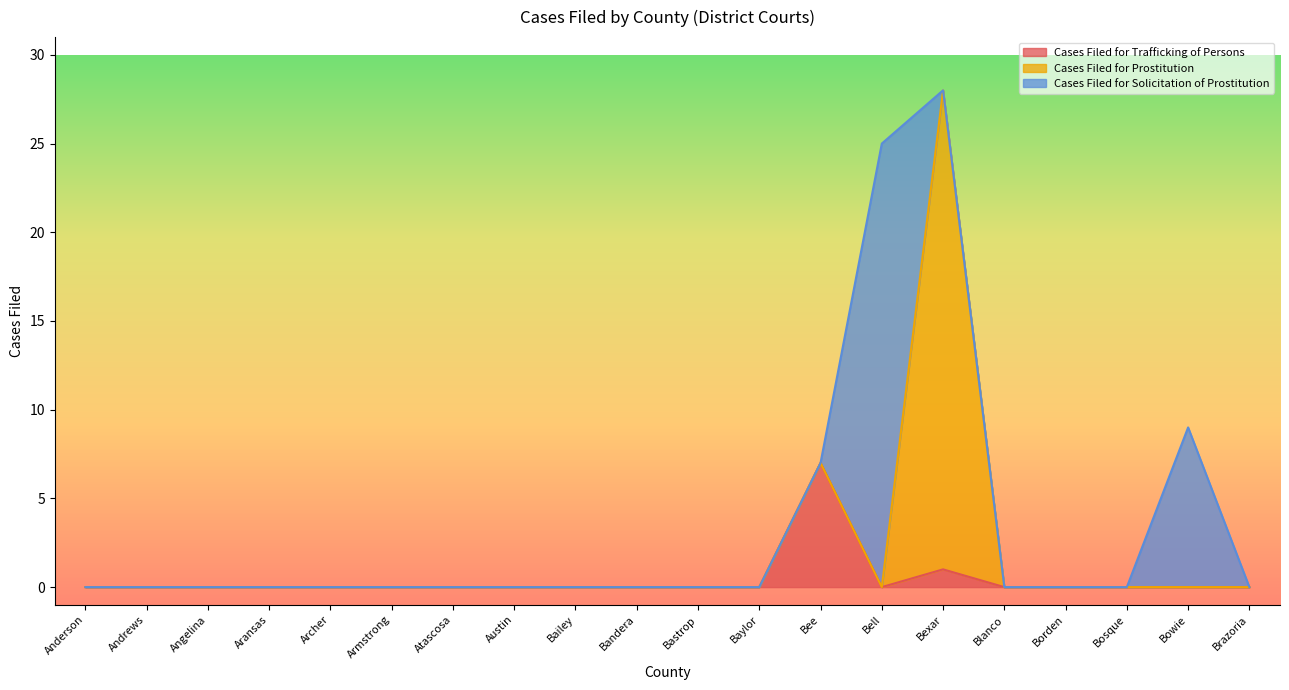

How many lines are shown in the chart?

3